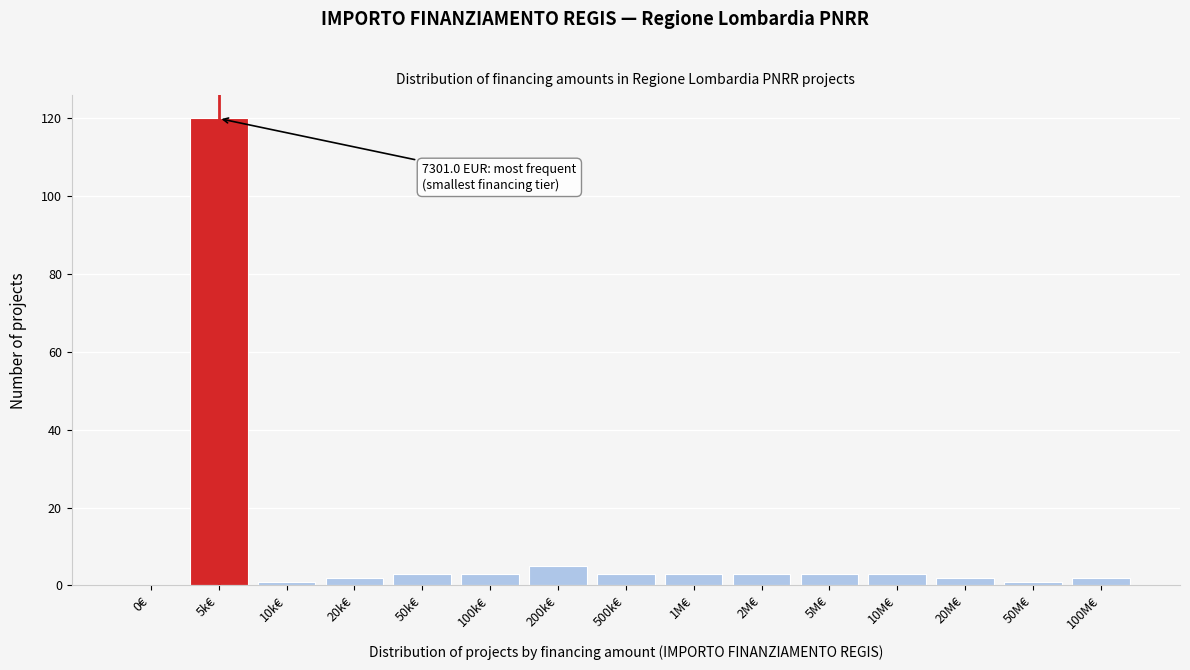

Reading left to right, what are all the values shown in this chart?

0€=0	5k€=120	10k€=1	20k€=2	50k€=3	100k€=3	200k€=5	500k€=3	1M€=3	2M€=3	5M€=3	10M€=3	20M€=2	50M€=1	100M€=2